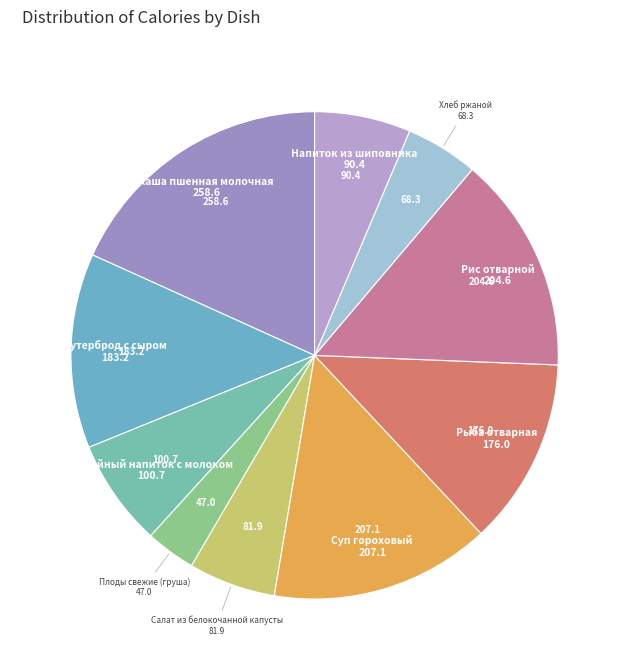

How many segments does this pie chart have?

10